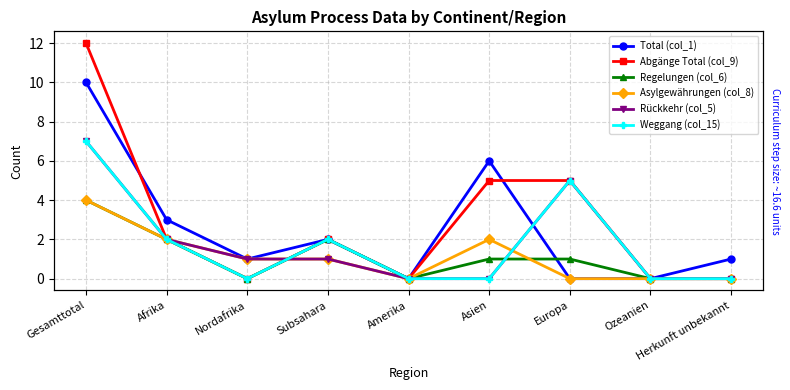

Which series has the largest total across all categories?

Abgänge Total (col_9)